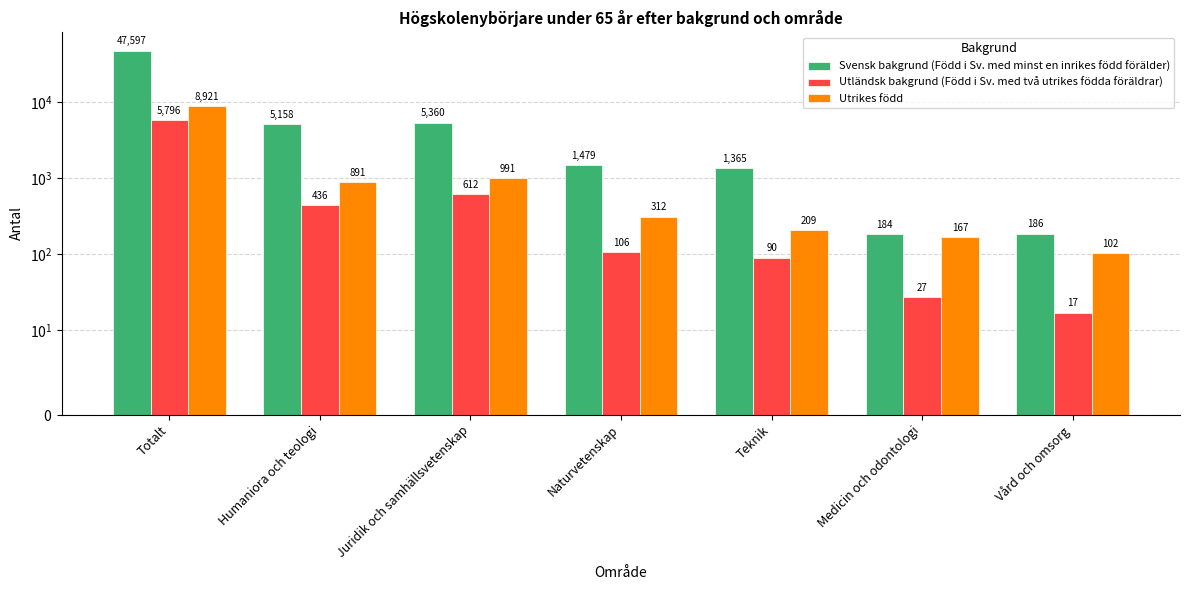

Reading right to left, transcribe all the data shown in this chart.

Svensk bakgrund (Född i Sv. med minst en inrikes född förälder): Vård och omsorg=186	Medicin och odontologi=184	Teknik=1365	Naturvetenskap=1479	Juridik och samhällsvetenskap=5360	Humaniora och teologi=5158	Totalt=47597
Utländsk bakgrund (Född i Sv. med två utrikes födda föräldrar): Vård och omsorg=17	Medicin och odontologi=27	Teknik=90	Naturvetenskap=106	Juridik och samhällsvetenskap=612	Humaniora och teologi=436	Totalt=5796
Utrikes född: Vård och omsorg=102	Medicin och odontologi=167	Teknik=209	Naturvetenskap=312	Juridik och samhällsvetenskap=991	Humaniora och teologi=891	Totalt=8921